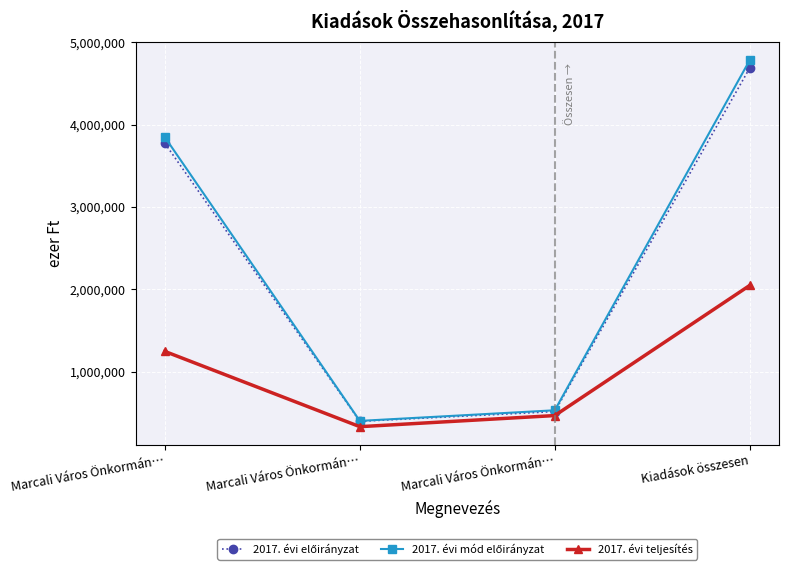

How many lines are shown in the chart?

3